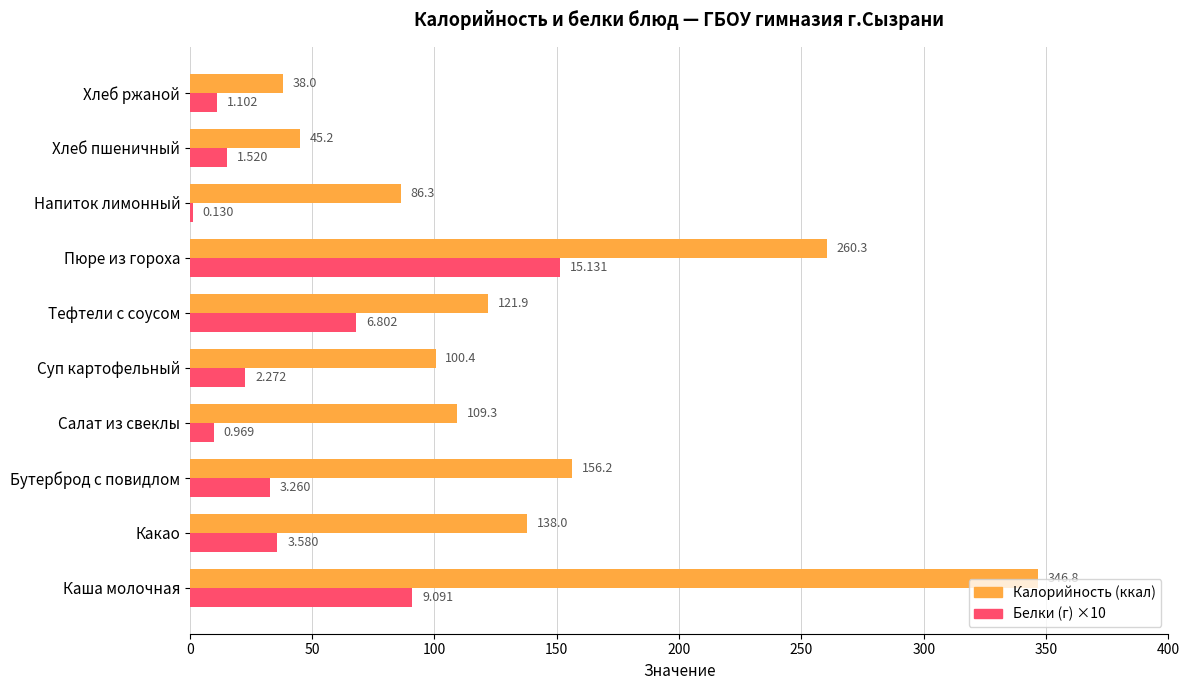

Which label corresponds to the smallest value in the chart?

Напиток лимонный